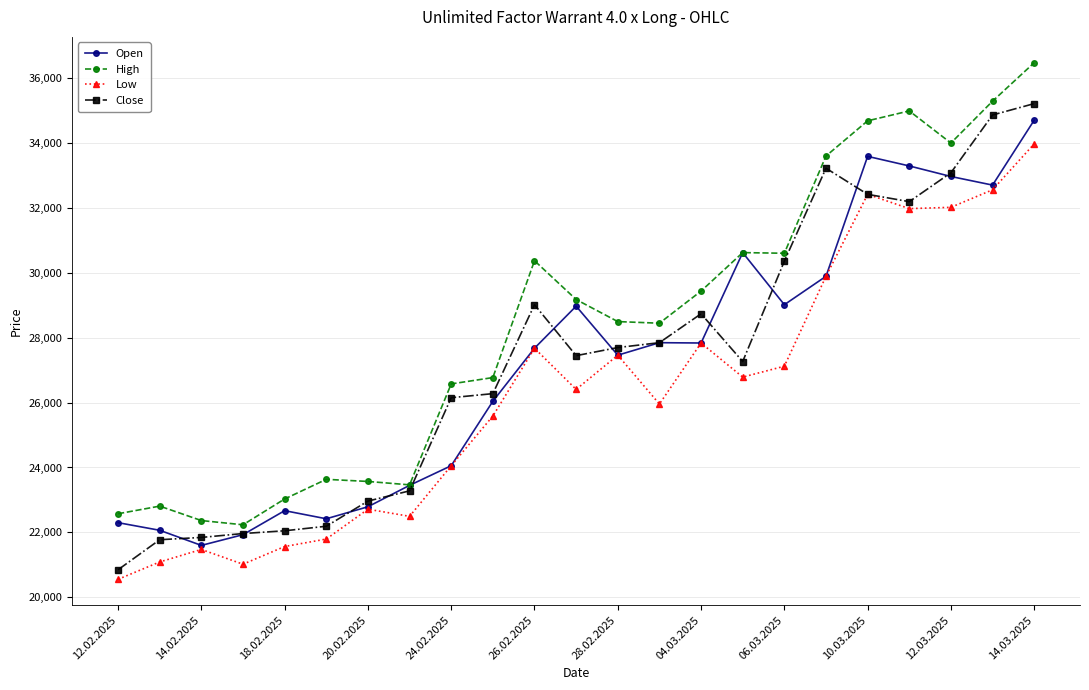

What is the minimum value for Close?

20850